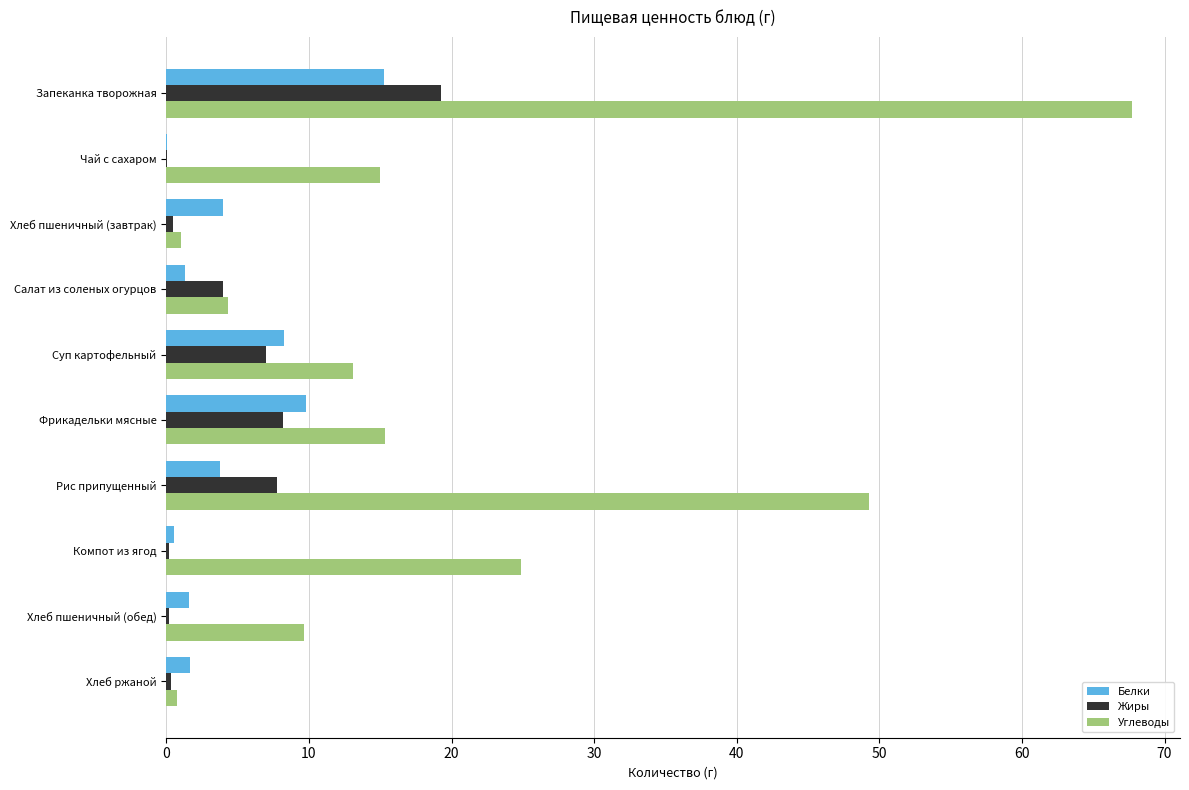

What is the sum of all Жиры values?

47.4